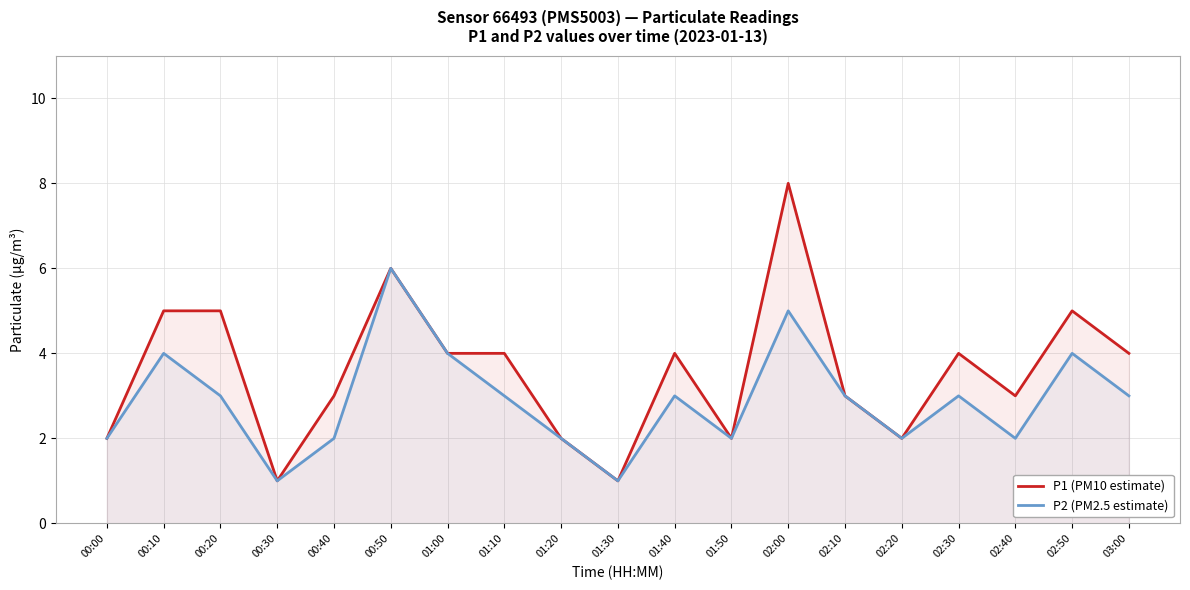

What position from the left is 01:50?

12